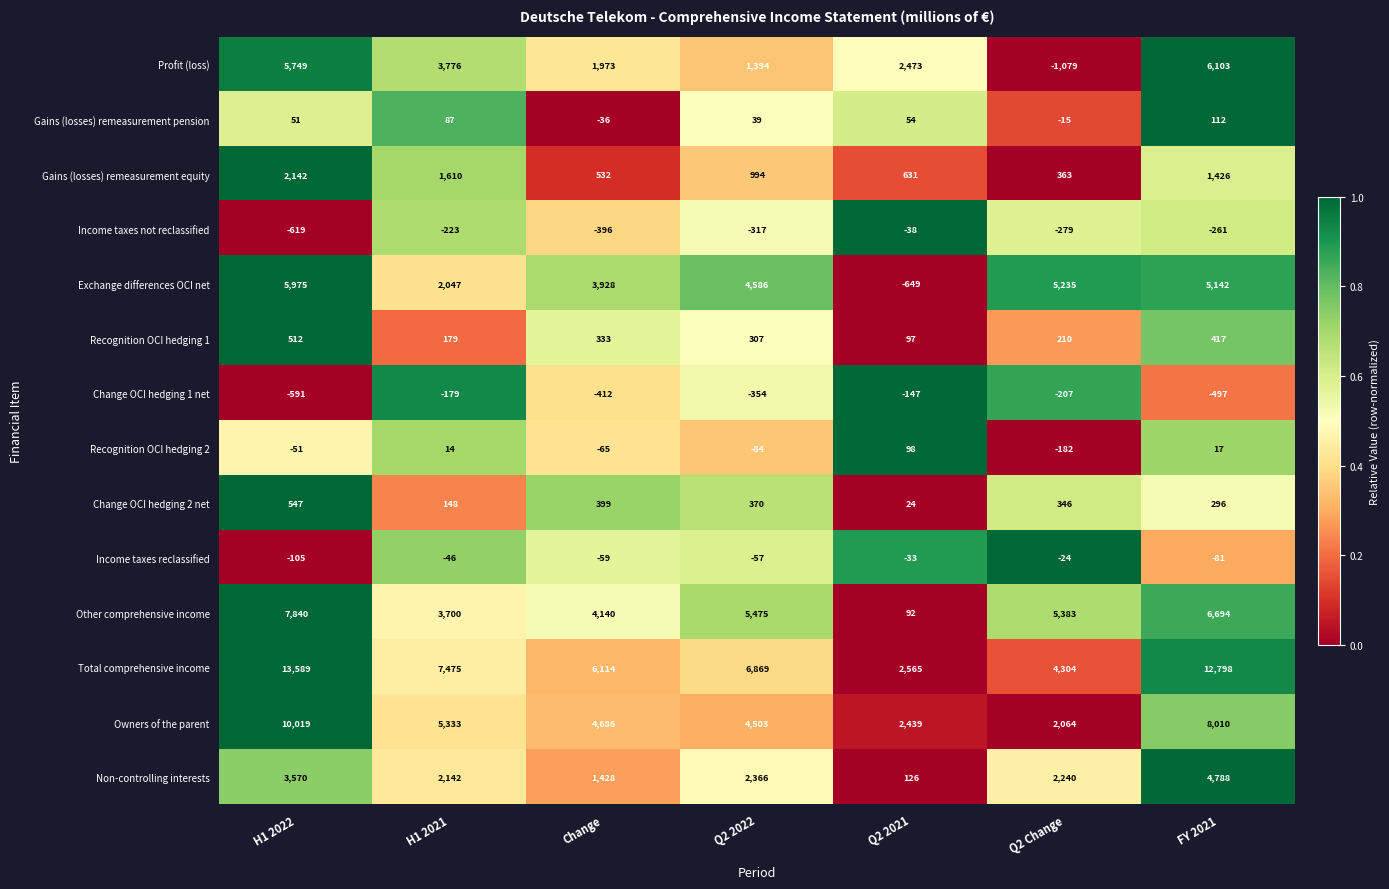

What is the difference between the highest and lowest values at H1 2021?

7698